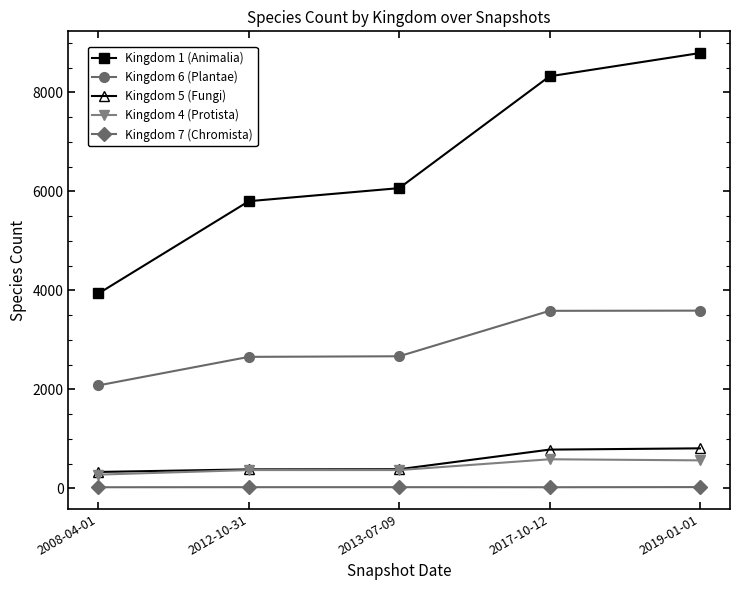

True or false: Kingdom 1 (Animalia) and Kingdom 5 (Fungi) intersect in this chart.

False